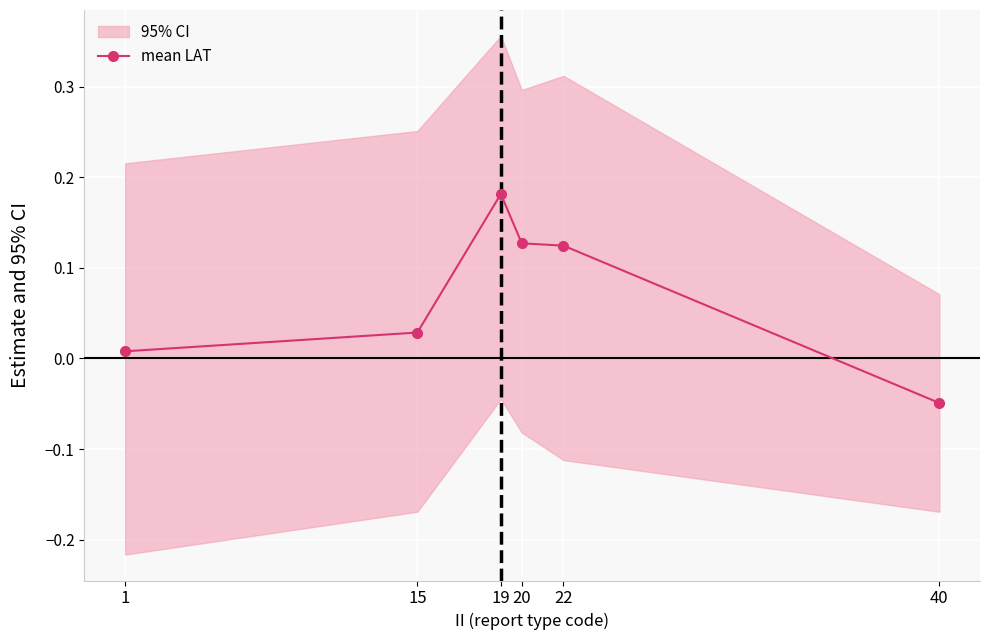

True or false: the data has more than 2 interior local peaks.

False